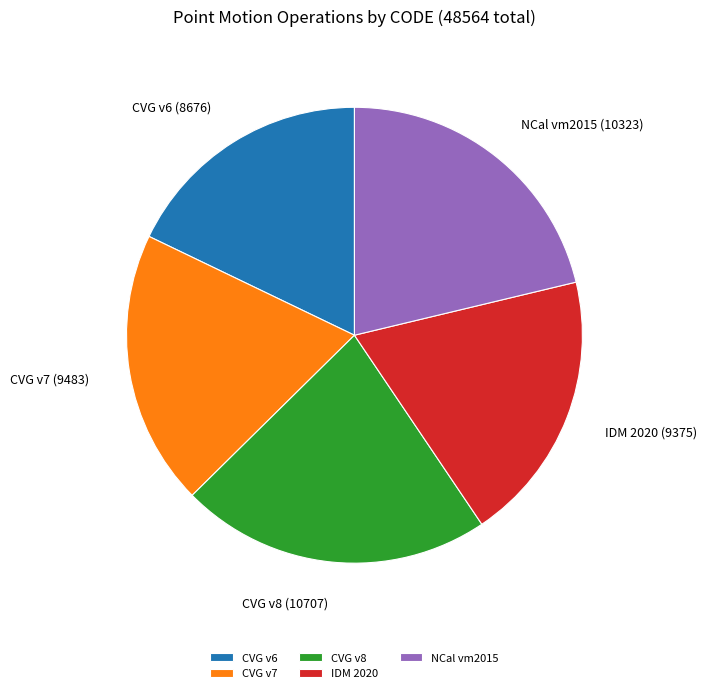

Between CVG v6 and IDM 2020, which is larger?

IDM 2020